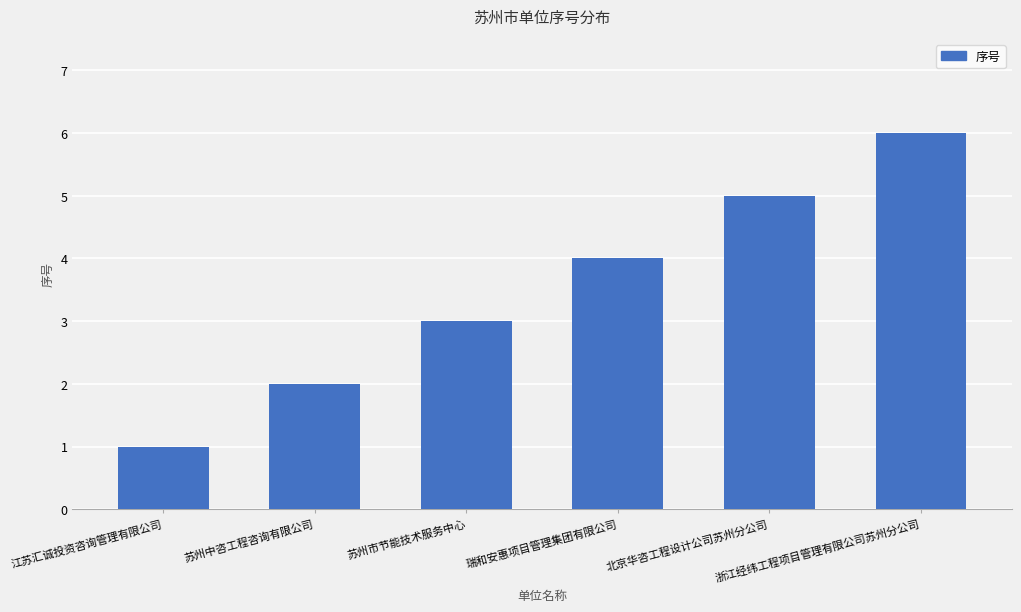

Reading left to right, transcribe all the data shown in this chart.

1	2	3	4	5	6